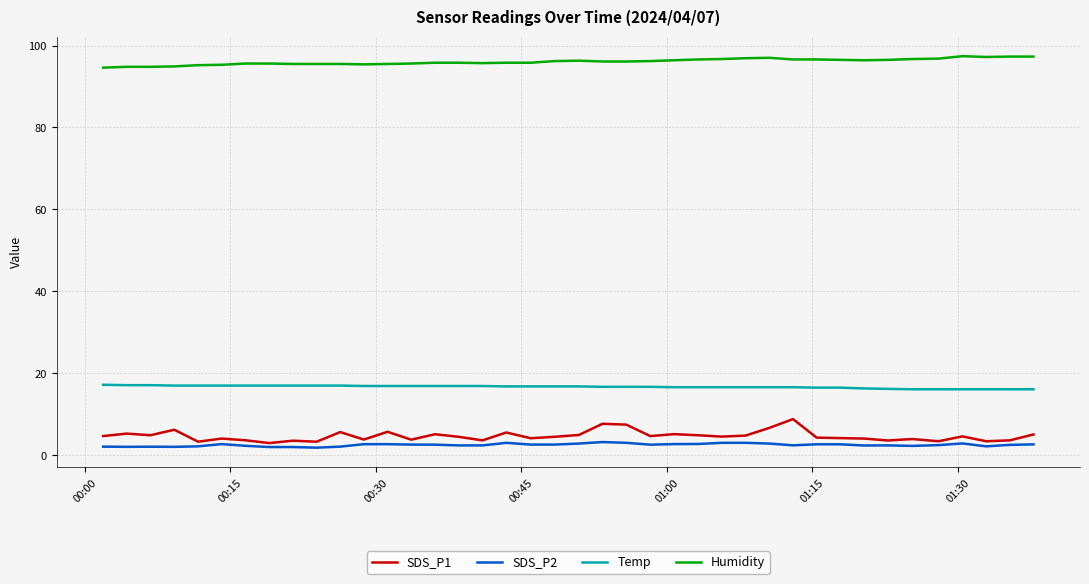

At how many categories does at least one series exceed 73?

40